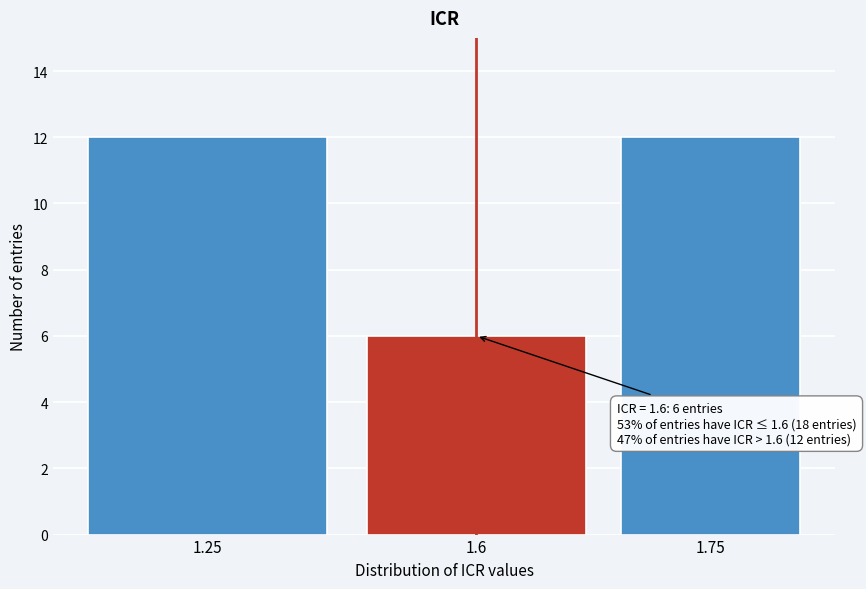

Reading right to left, what are all the values shown in this chart?

1.75=12	1.6=6	1.25=12